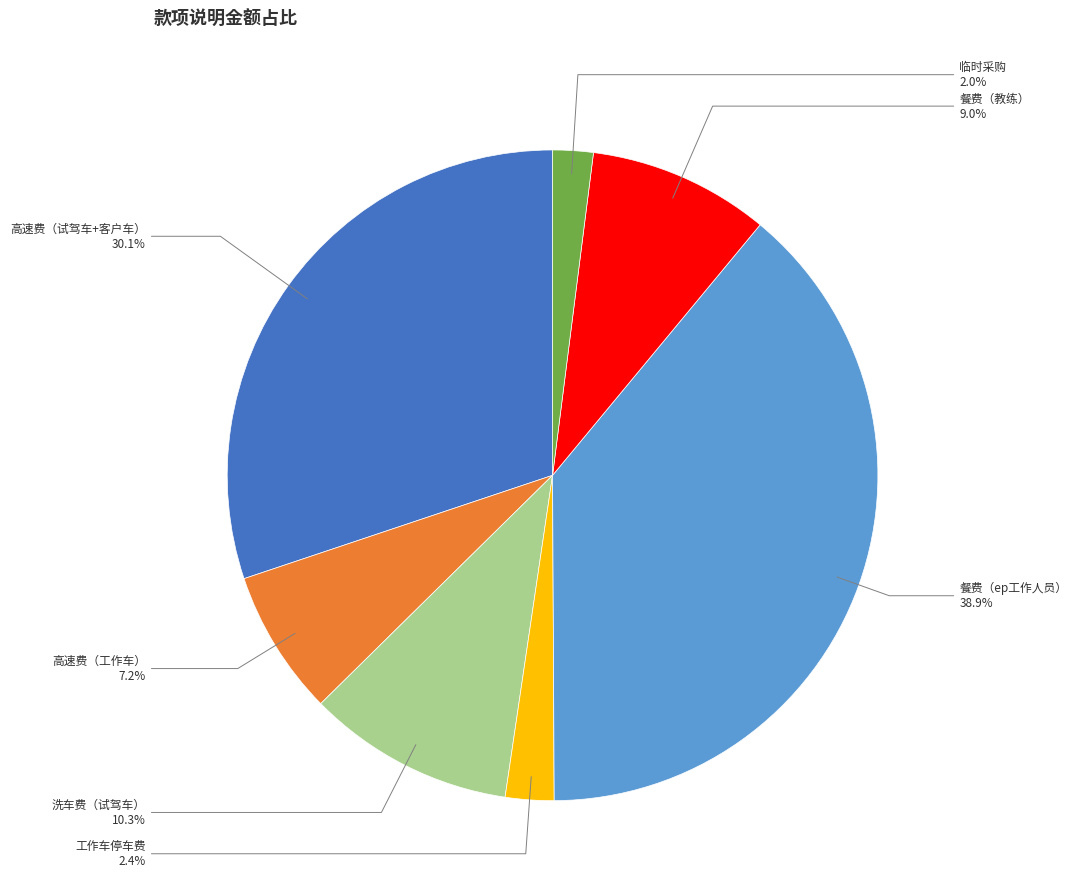

What is the largest slice in the pie chart?

餐费（ep工作人员）